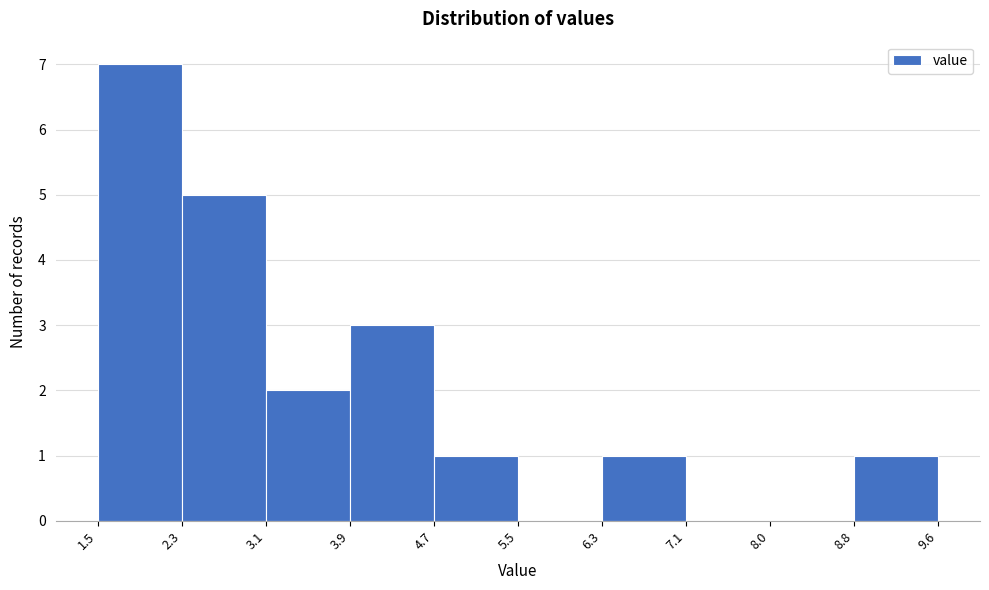

Which range on the x-axis has the tallest bar?

1.5 to 2.3